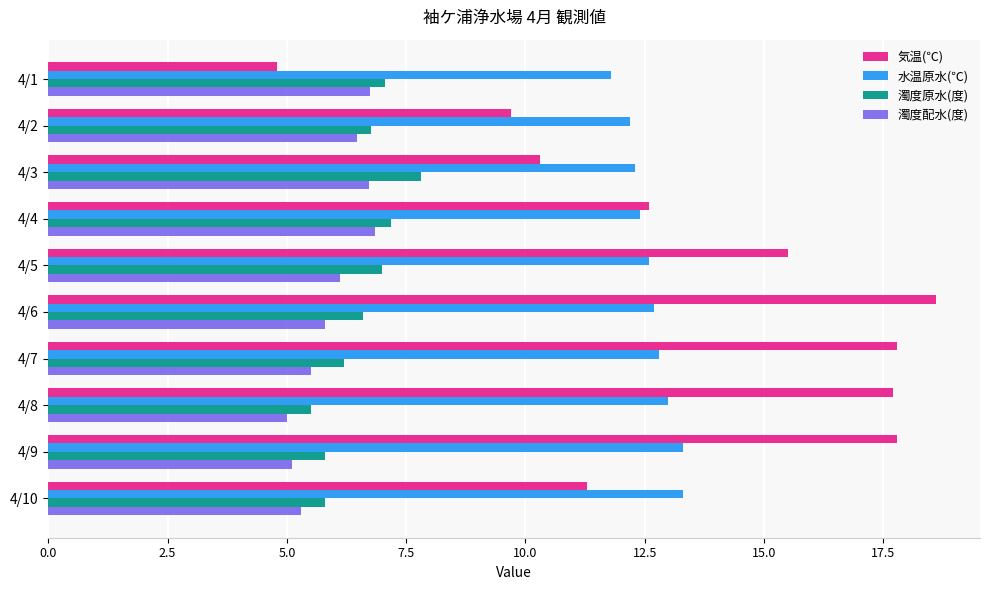

Count the number of categories in the chart.

10